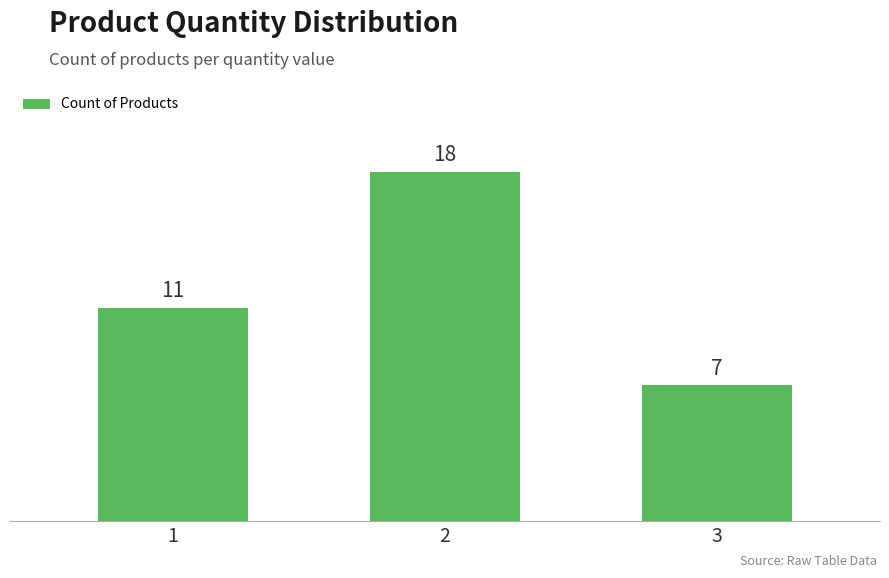

Rank the categories by value from highest to lowest.

2, 1, 3